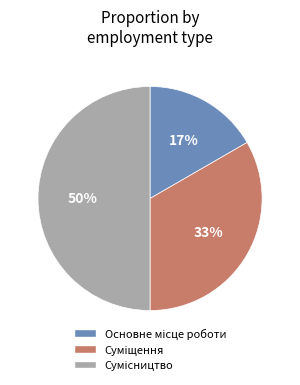

To the nearest percent, what is the average slice percentage?

33%